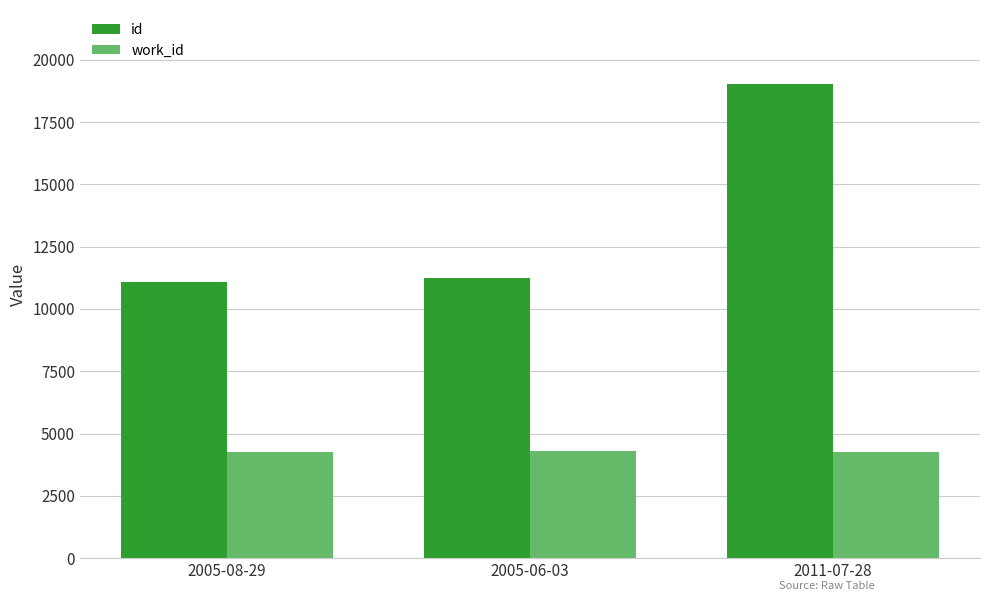

True or false: work_id has a value of 4263 at 2011-07-28.

True